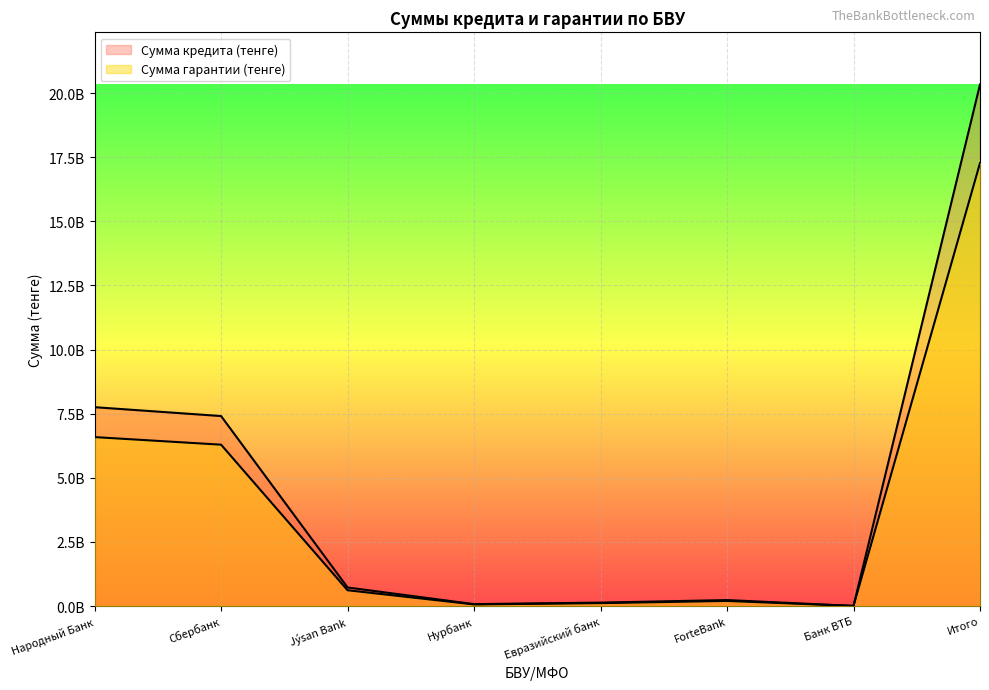

In Сумма кредита (тенге), how many points are higher than both neighbors (excluding endpoints)?

1